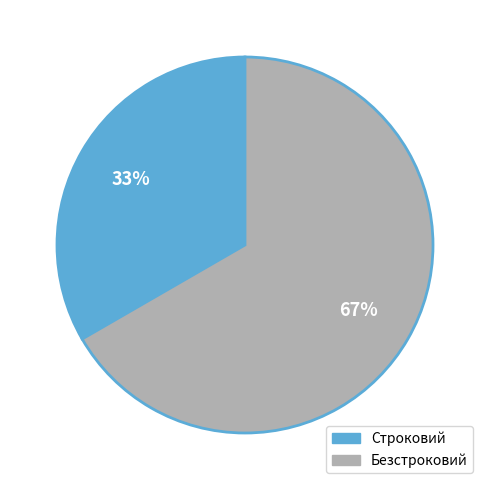

Combined, do Строковий and Безстроковий account for over 50%?

Yes